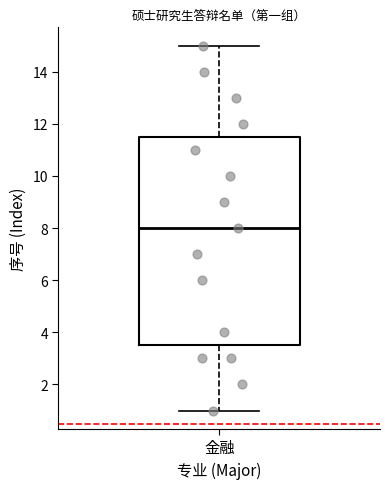

Transcribe this box plot: give where the median line is, the range the box spans, and where the two whiskers end, as read against the y-axis. The values are not printed on the chart, so give them approximately, as read against the axis.

median 8.0, box 3.6 to 11.6, whiskers 1.0 to 15.0